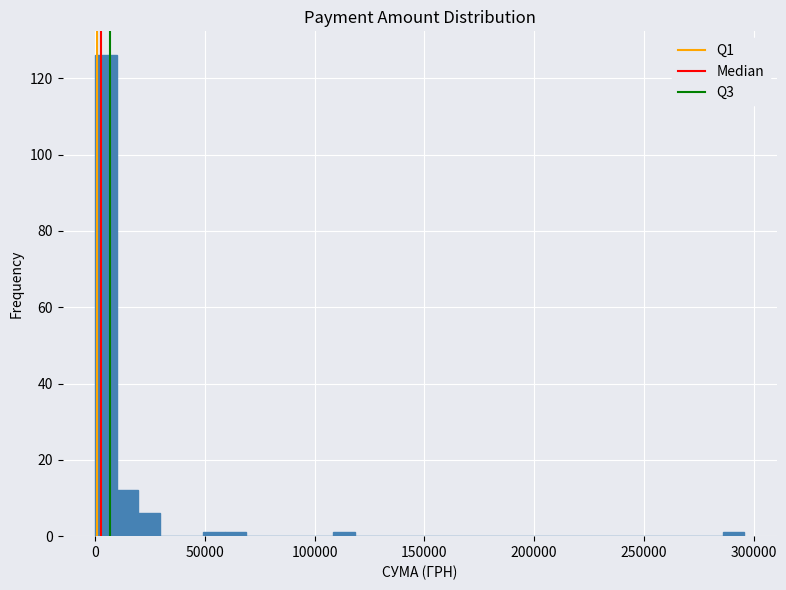

Around what value on the x-axis is the tallest bar? Give the approximate position of its centre, as read against the axis.

5000